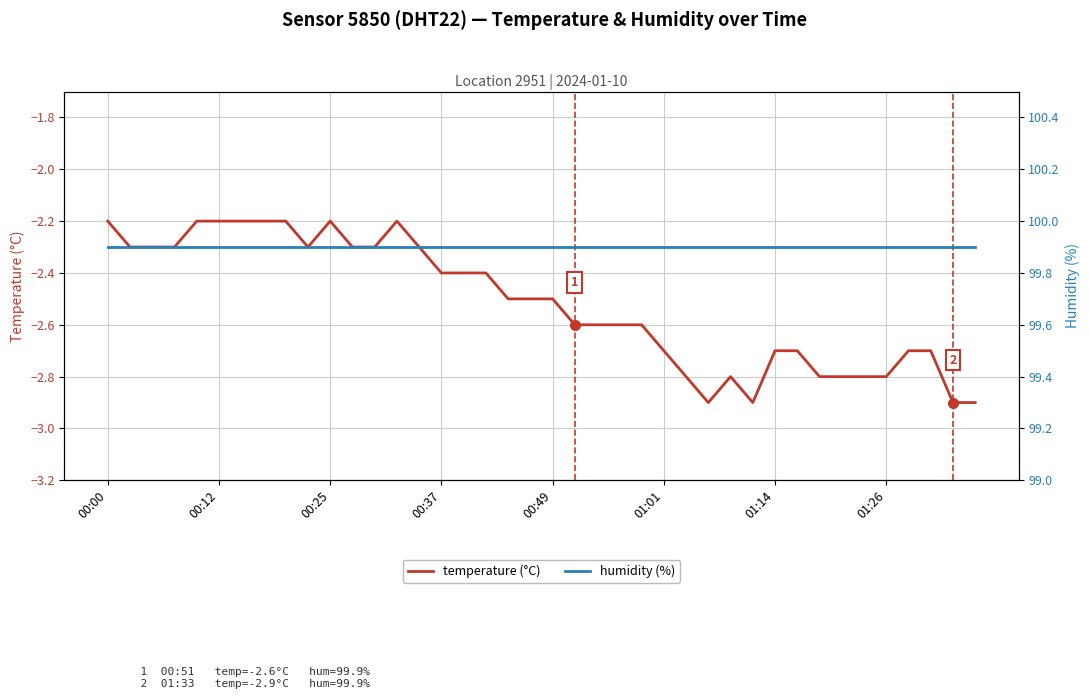

True or false: humidity (%) and temperature (°C) cross at least once.

False